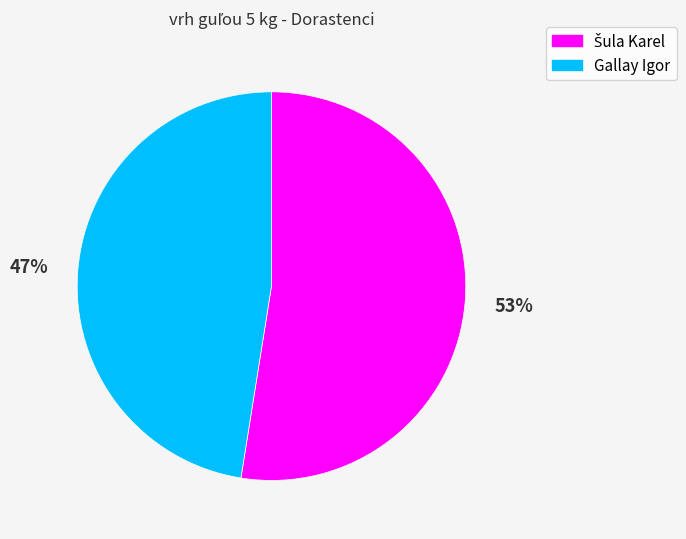

To the nearest percent, what is the average slice percentage?

50%